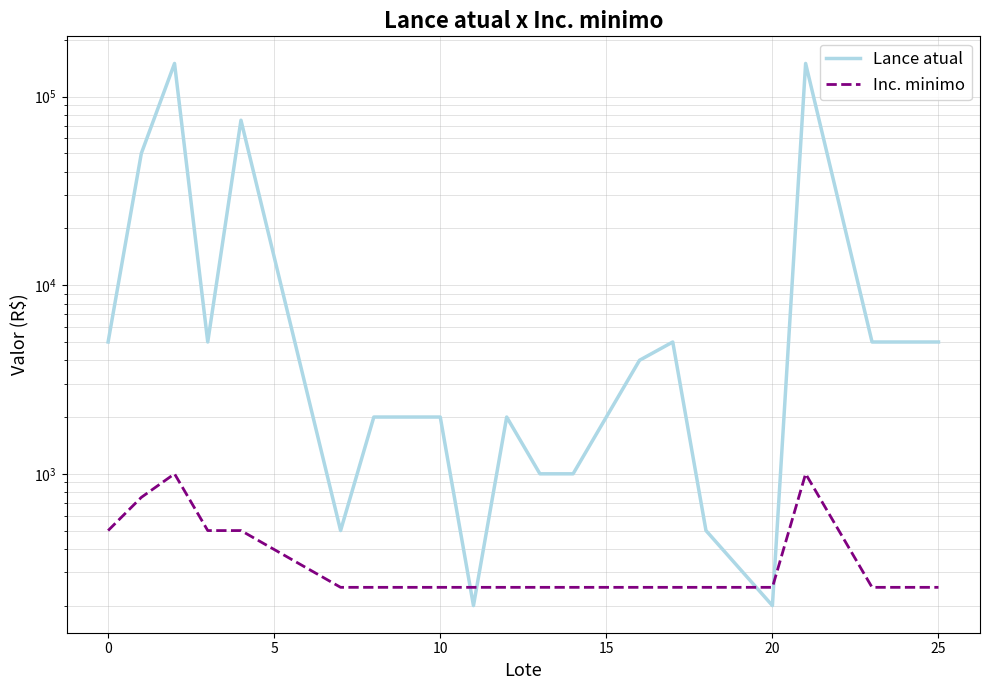

What is the greatest value displayed?

150000